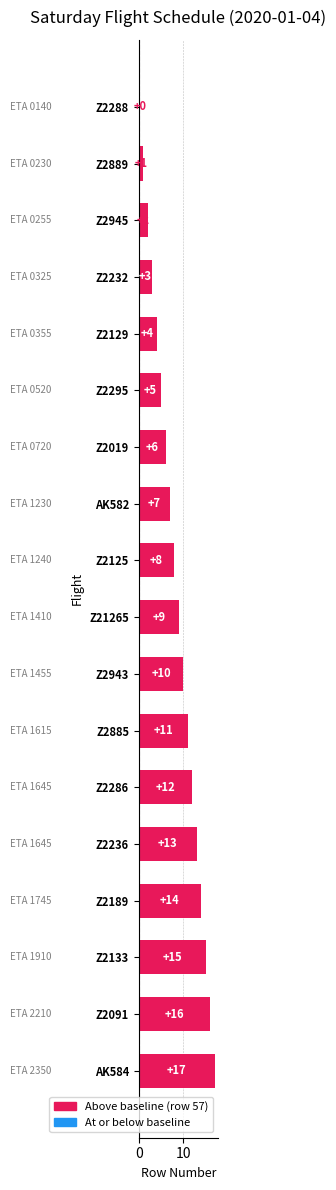

What is the maximum value shown in the chart?

17